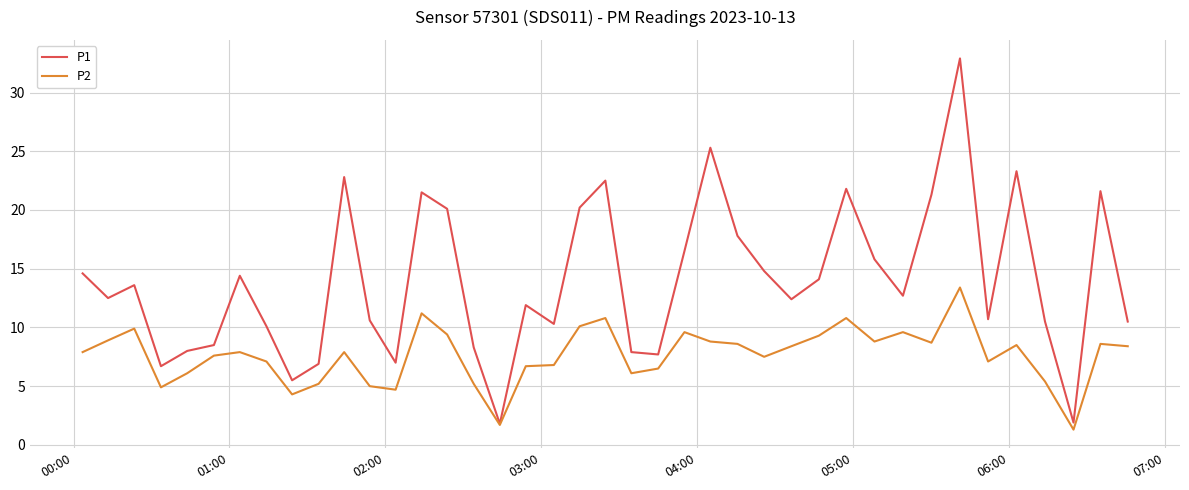

Which series has the largest total across all categories?

P1